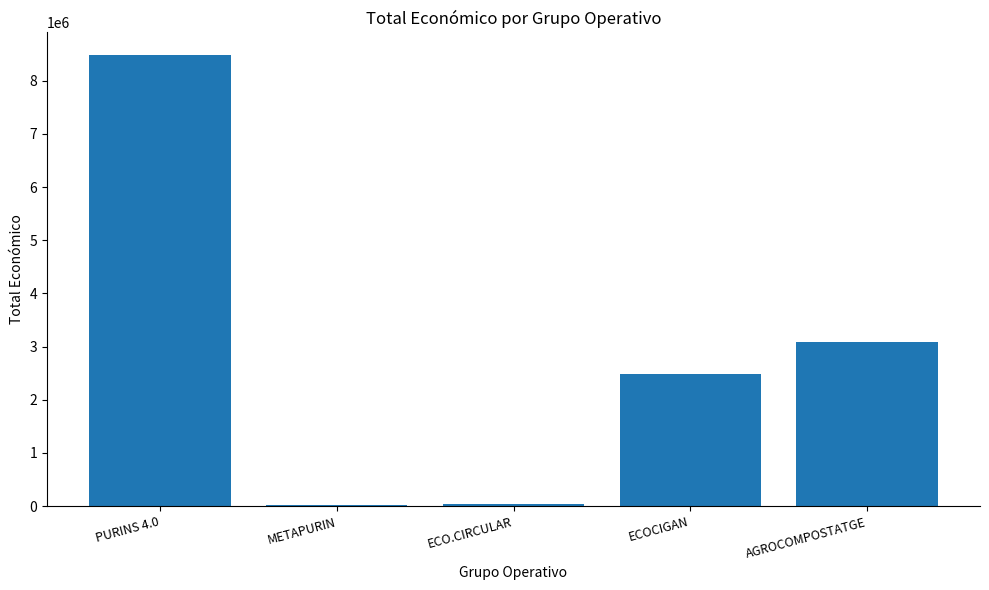

Where does the data first go above 2483714?

PURINS 4.0